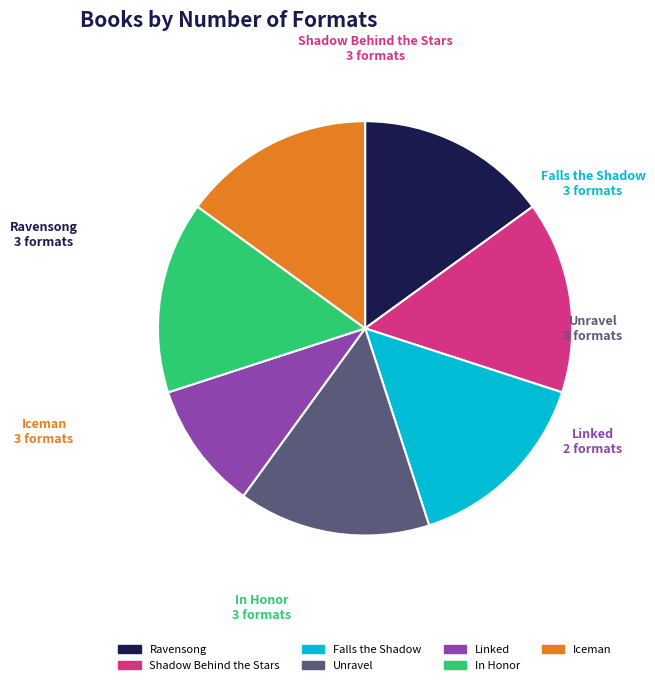

Which category has the smallest portion of the pie?

Linked